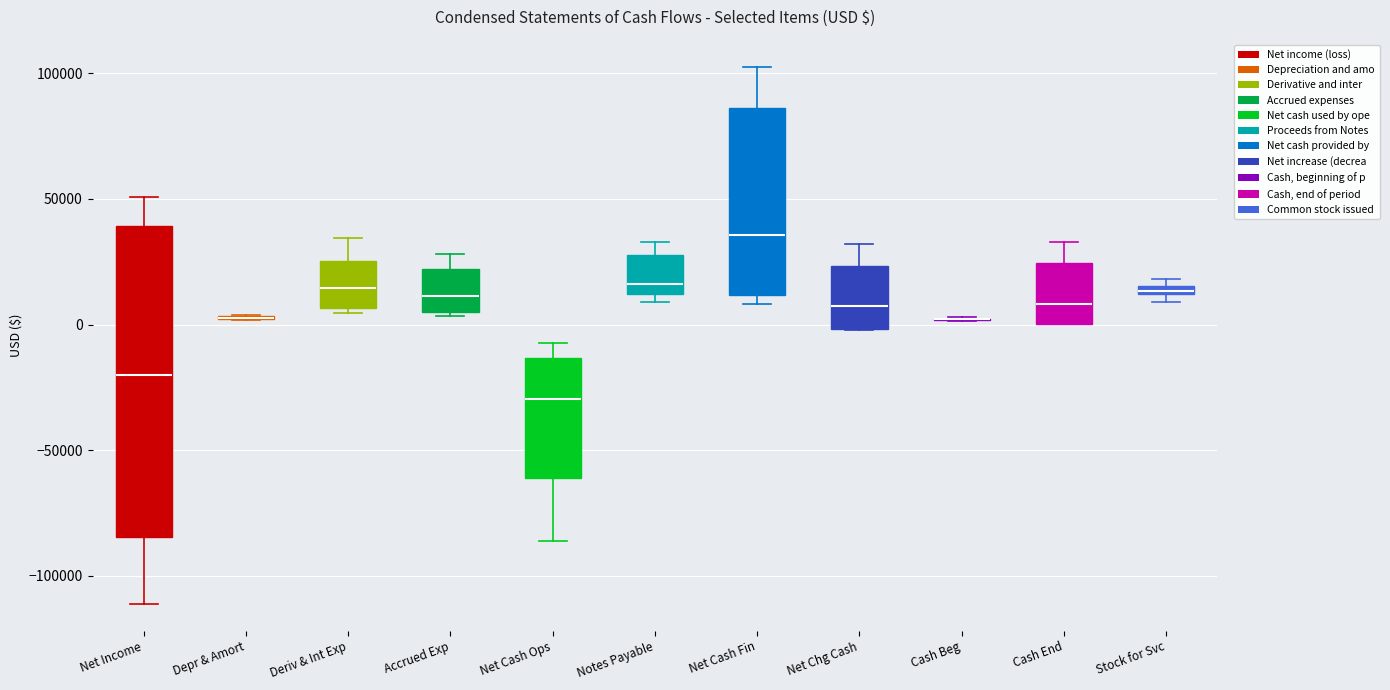

Where does the lower whisker of the box for Net Income end on the y-axis? The values are not printed on the chart, so give them approximately, as read against the axis.

-110000